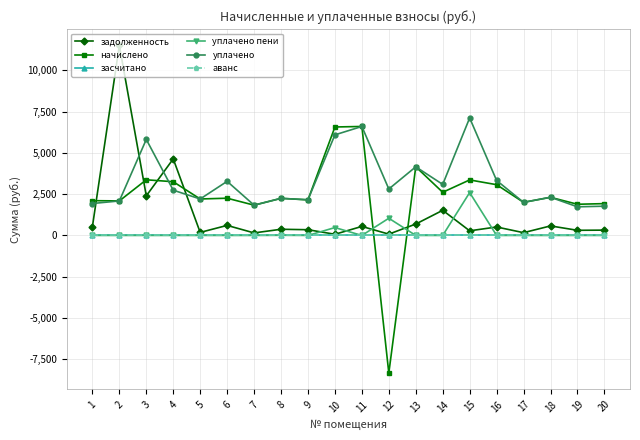

Is the value of задолженность at 11 greater than the value of уплачено пени at 4?

Yes